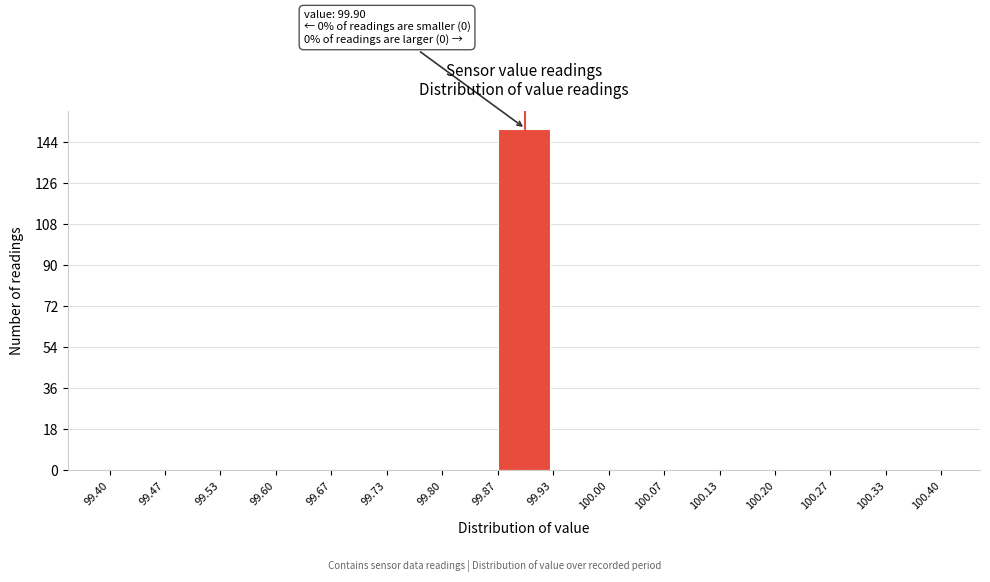

Which range on the x-axis has the tallest bar?

99.87 to 99.93